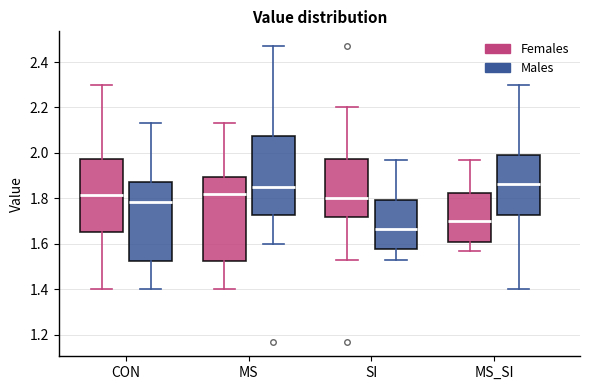

Which box's median line is the lowest?

SI (Males)